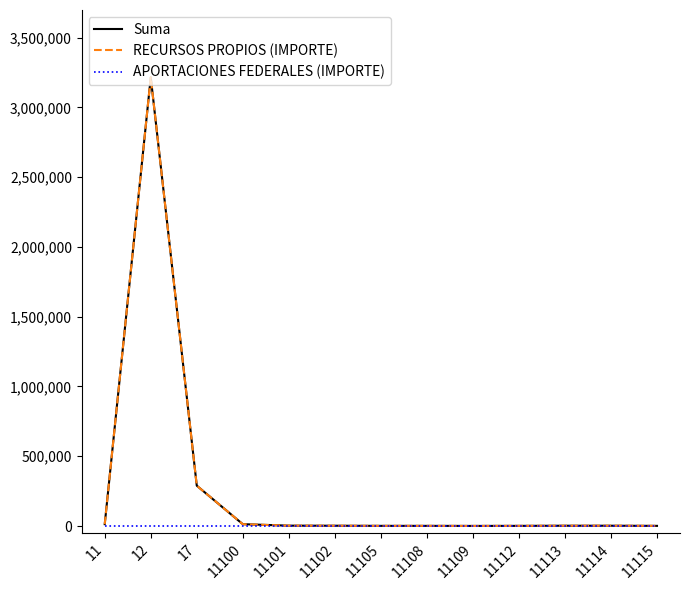

What is the total value across all series at 11113?

4000